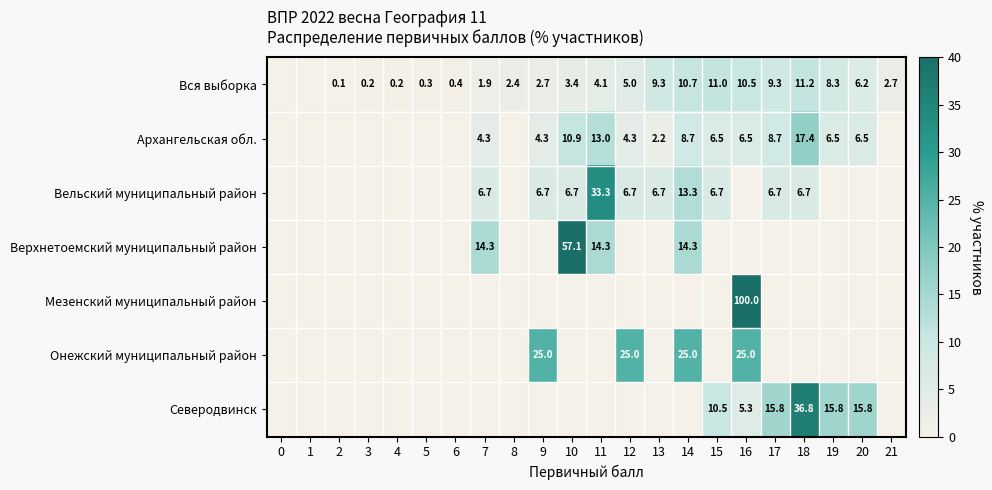

The Вся выборка series shows 9.3 at 13. True or false?

True